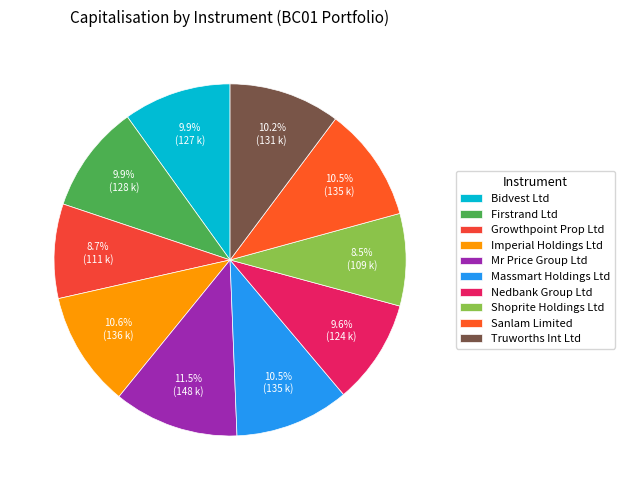

Is it true that Bidvest Ltd is 1% of the pie?

False